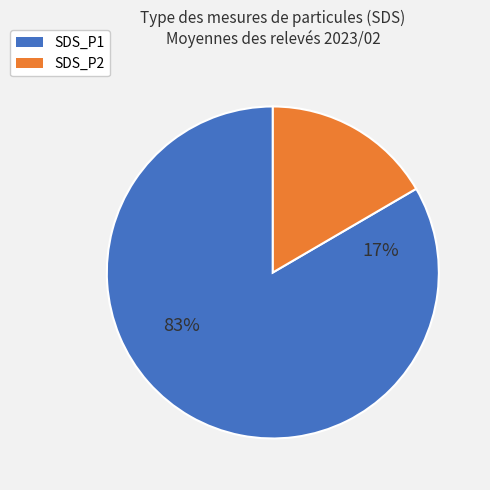

What is the ratio of the value at SDS_P2 to the value at SDS_P1?

0.2